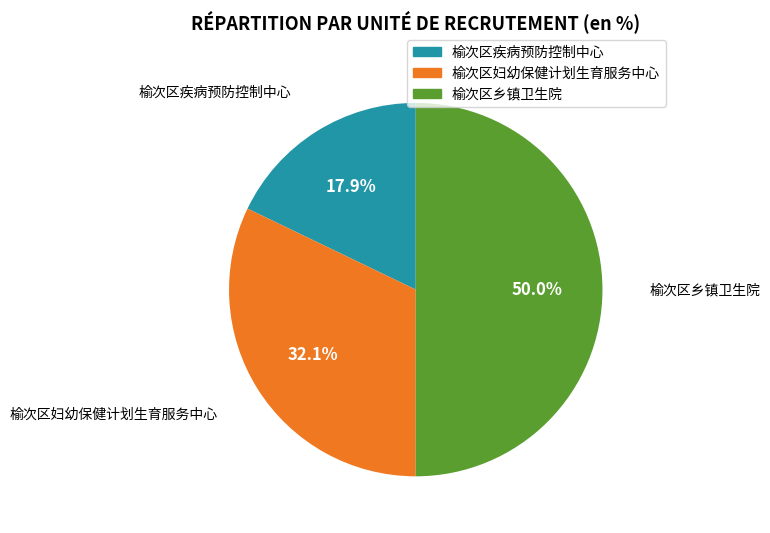

Is it true that 榆次区疾病预防控制中心 is 18% of the pie?

True